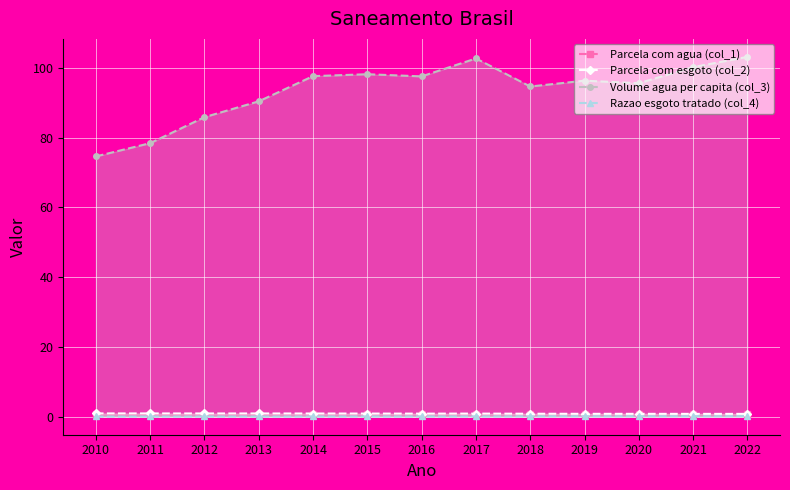

Which series has the widest spread of values?

Volume agua per capita (col_3)